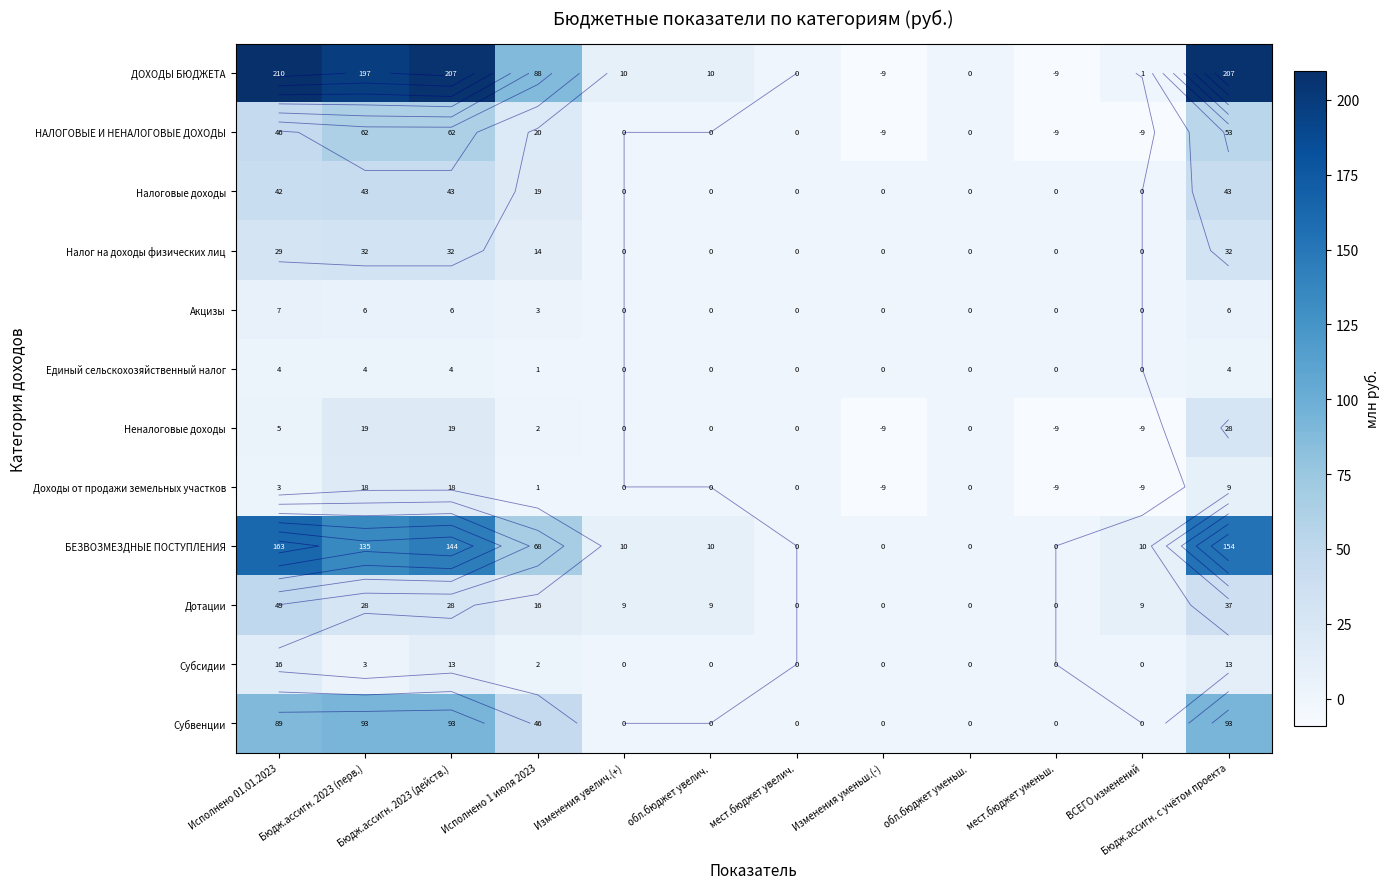

Between Бюдж.ассигн. 2023 (перв.) and Изменения уменьш.(-), which is larger?

Бюдж.ассигн. 2023 (перв.)